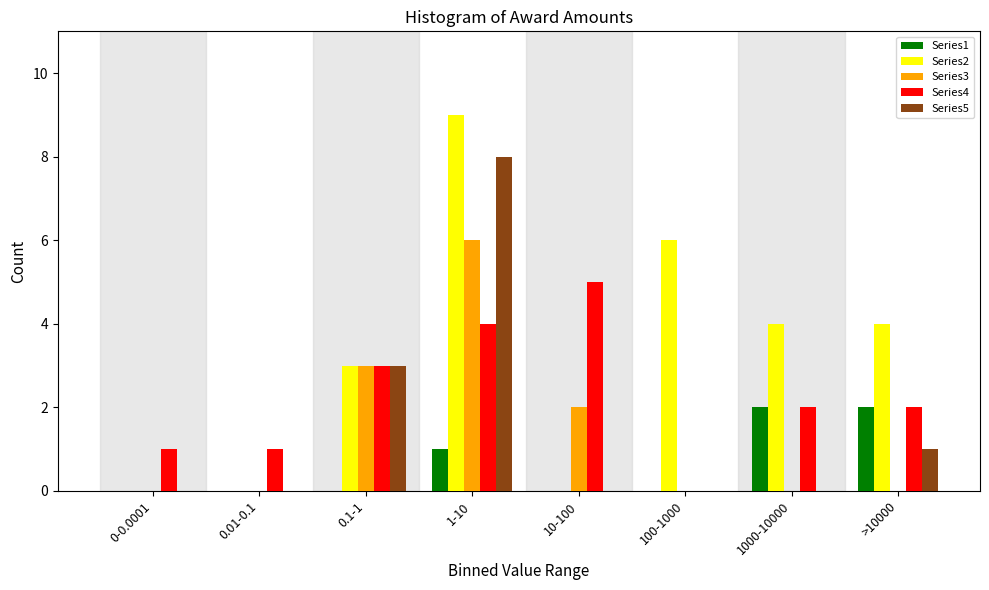

What is the total value across all series at 10-100?

7